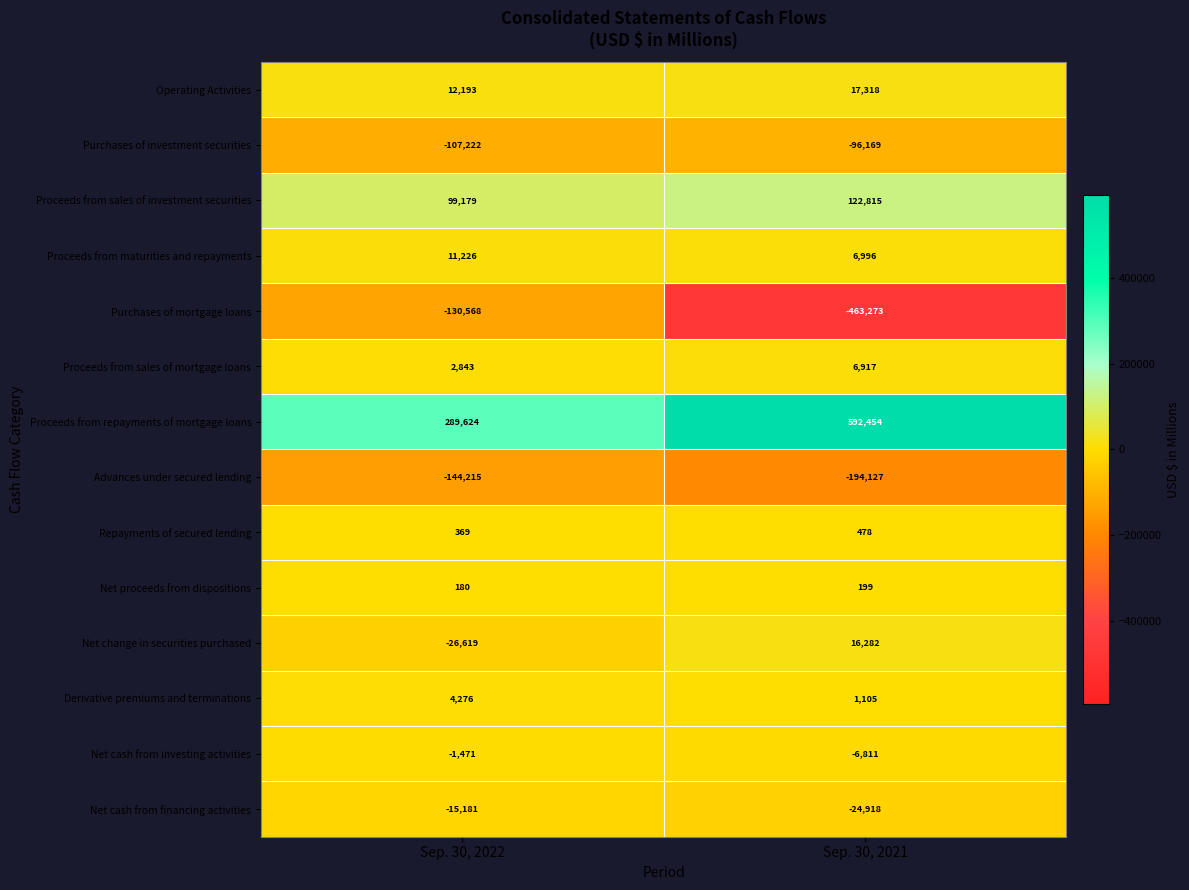

At Sep. 30, 2022, list the series in order from smallest to largest.

Advances under secured lending, Purchases of mortgage loans, Purchases of investment securities, Net change in securities purchased, Net cash from financing activities, Net cash from investing activities, Net proceeds from dispositions, Repayments of secured lending, Proceeds from sales of mortgage loans, Derivative premiums and terminations, Proceeds from maturities and repayments, Operating Activities, Proceeds from sales of investment securities, Proceeds from repayments of mortgage loans